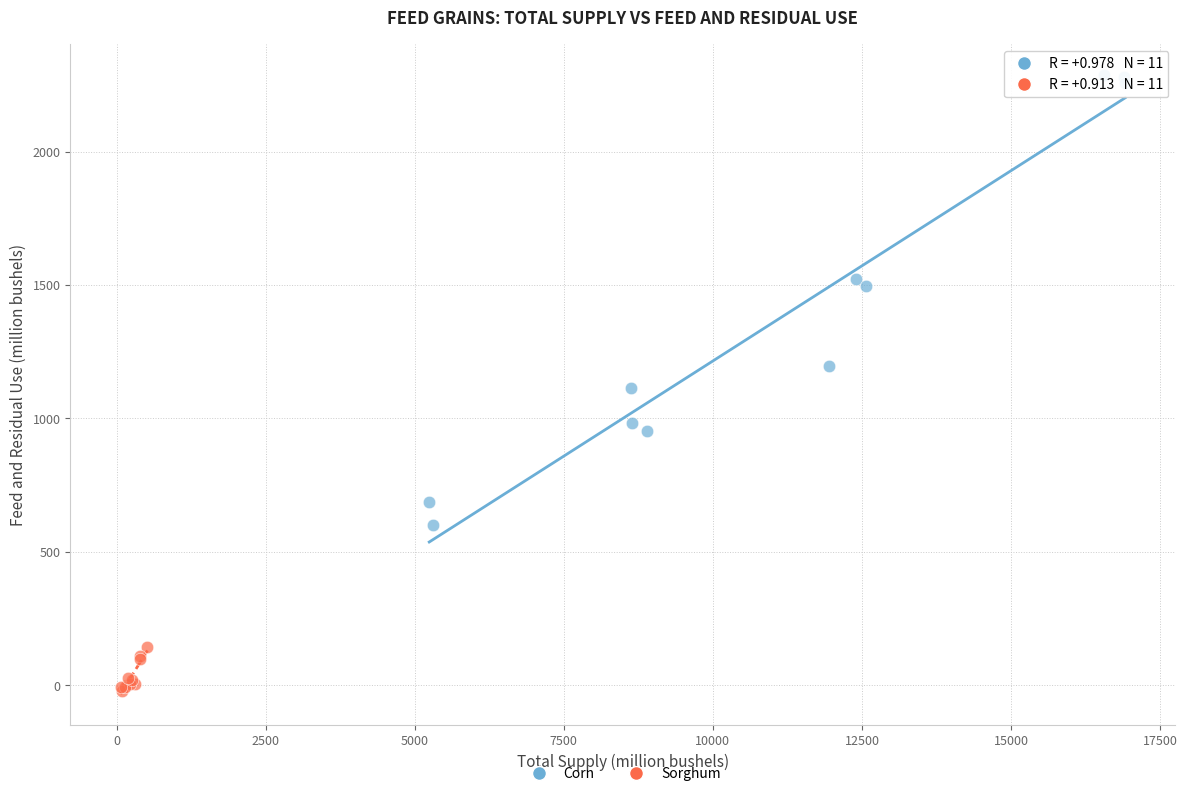

Which series reaches the minimum Y coordinate?

Sorghum